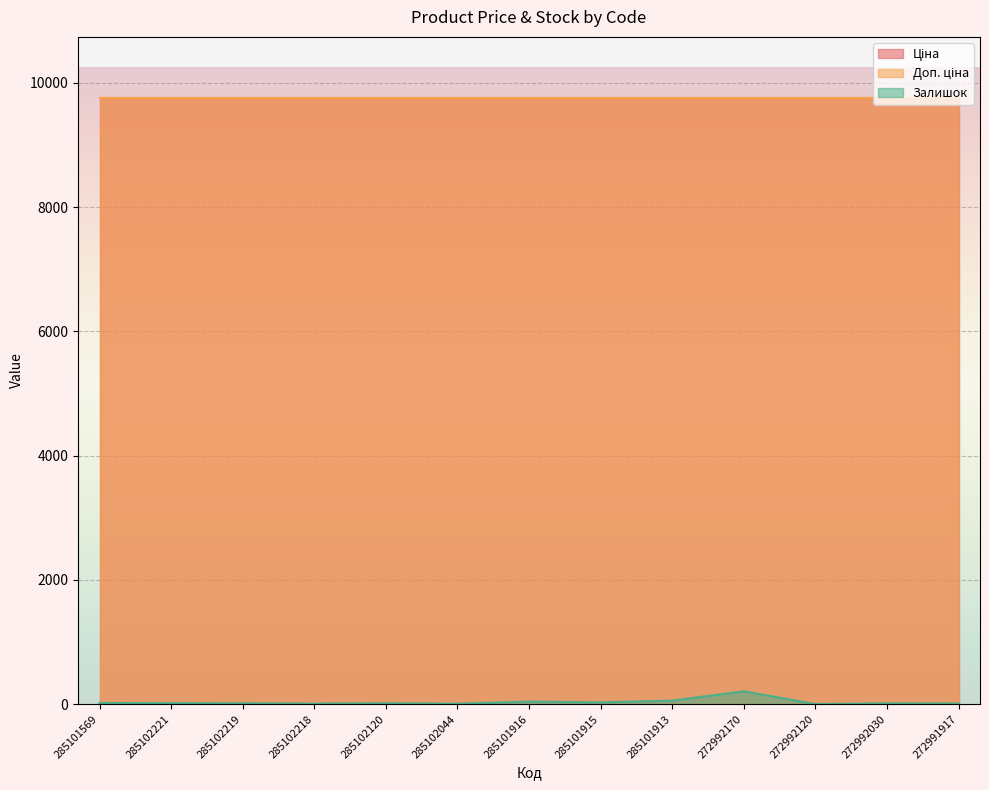

Which category has the highest value in the Залишок series?

272992170